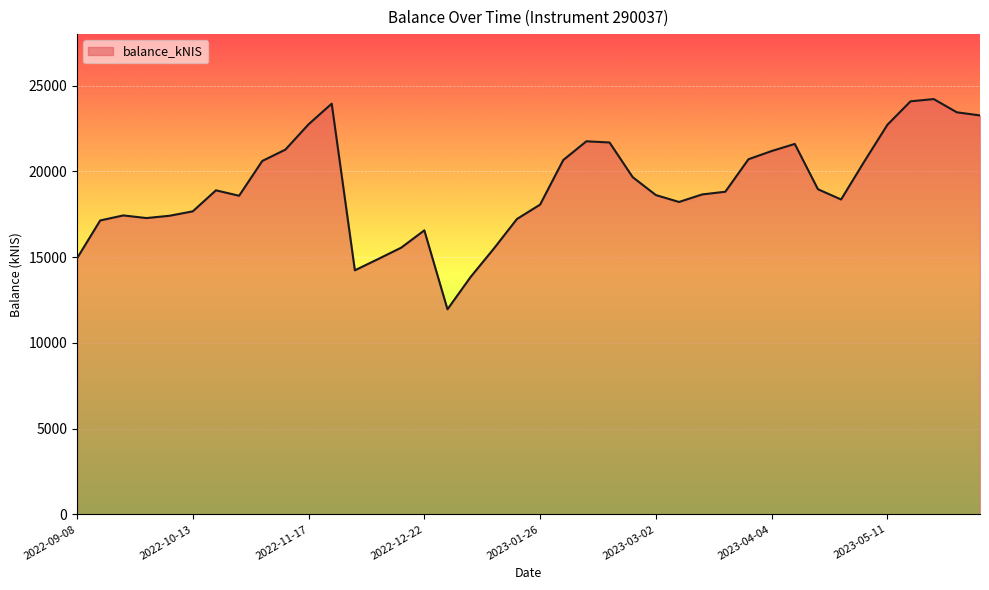

What is the difference between the maximum and minimum values?

12257.5